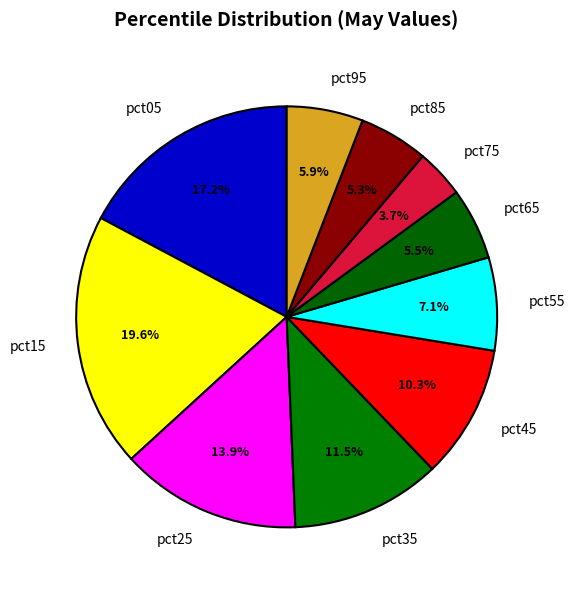

The pct15 slice represents 8% of the pie. True or false?

False